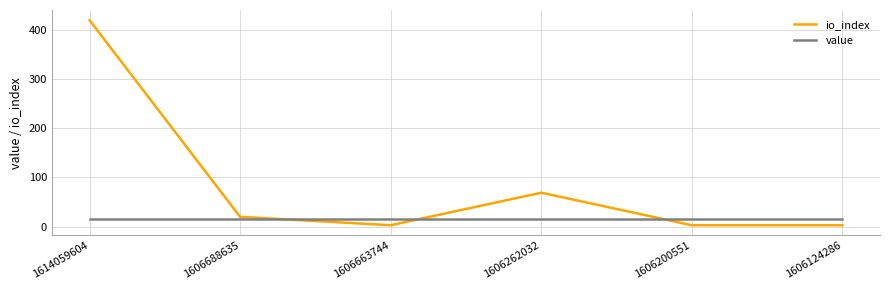

Which series has the widest spread of values?

io_index